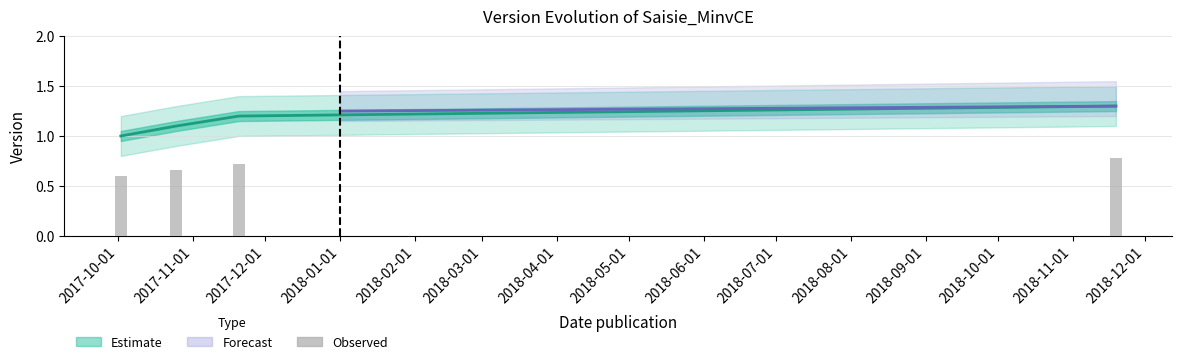

The value at 2017-11-01 is 1.1. True or false?

True